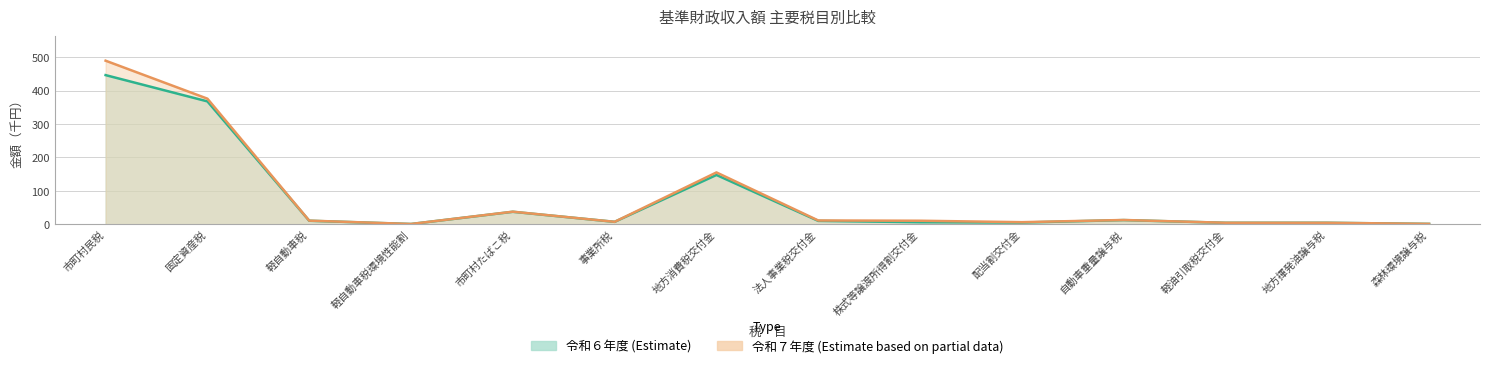

What position from the right is 地方消費税交付金?

8